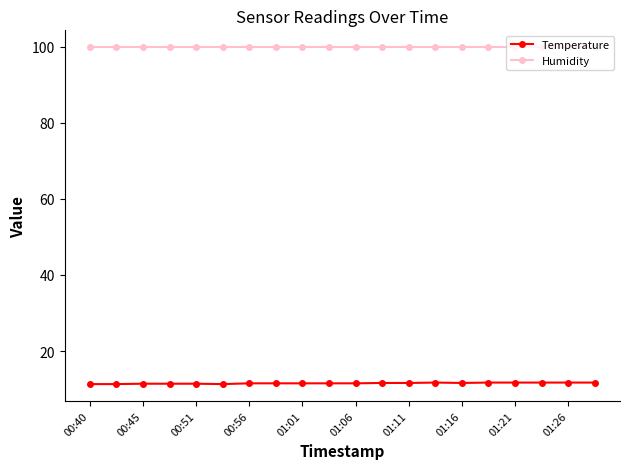

List the series in order of their overall mean, highest first.

Humidity, Temperature